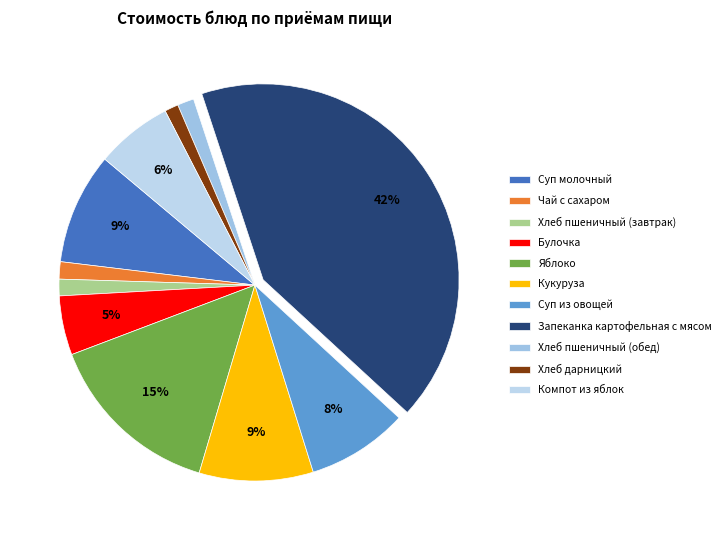

To the nearest percent, what is the combined percentage of Хлеб пшеничный (завтрак) and Булочка?

6%